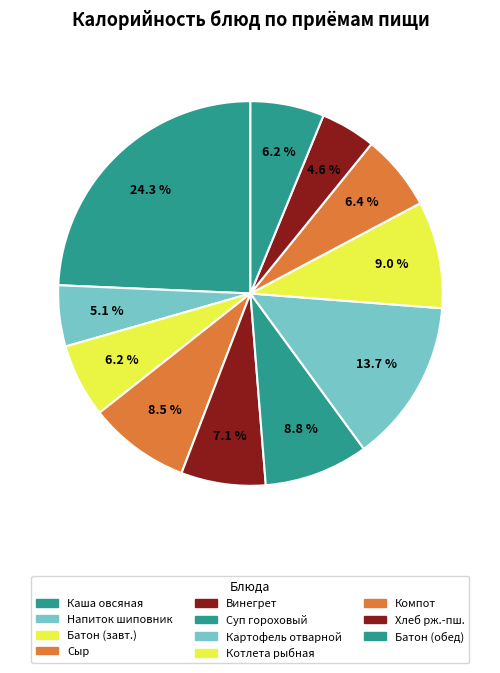

Is there a majority slice in this chart?

No